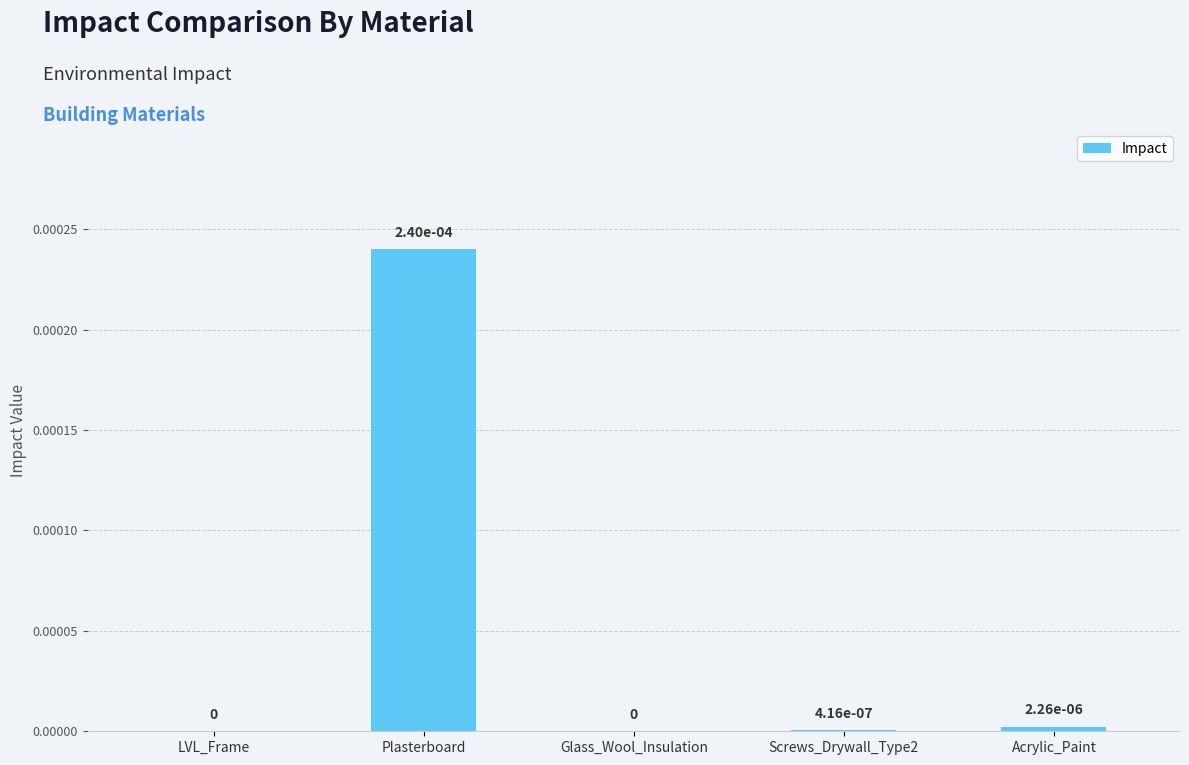

The chart shows a value of 0.0 at Acrylic_Paint. True or false?

True